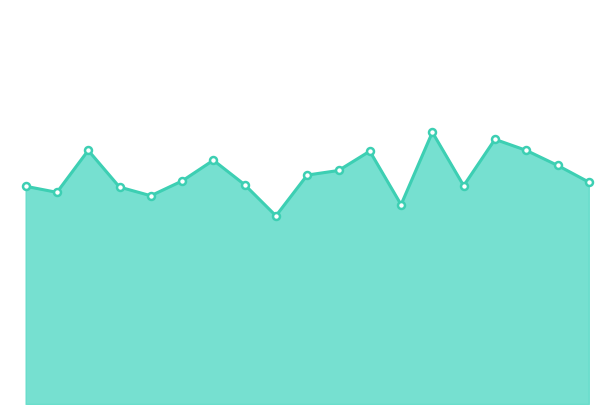

Reading left to right, transcribe all the data shown in this chart.

27.6	26.8	32.1	27.5	26.4	28.3	30.9	27.8	23.9	29.0	29.6	32.0	25.3	34.5	27.7	33.5	32.1	30.2	28.1